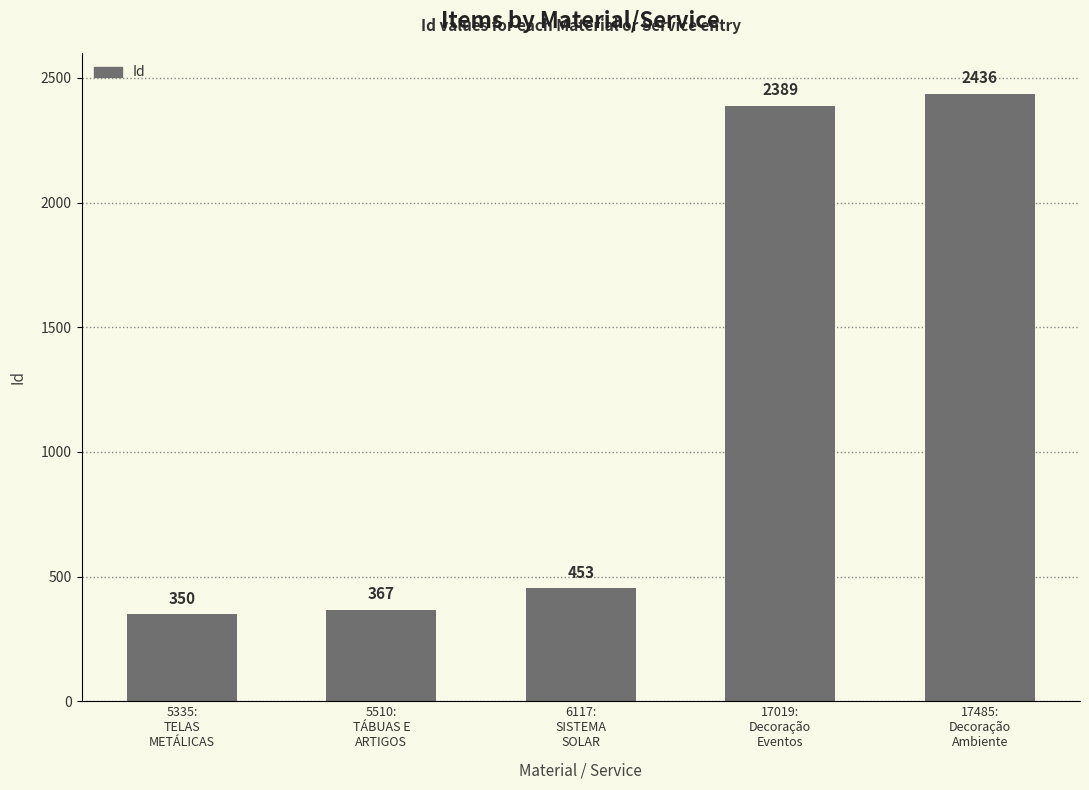

How many data points are less than 453?

2